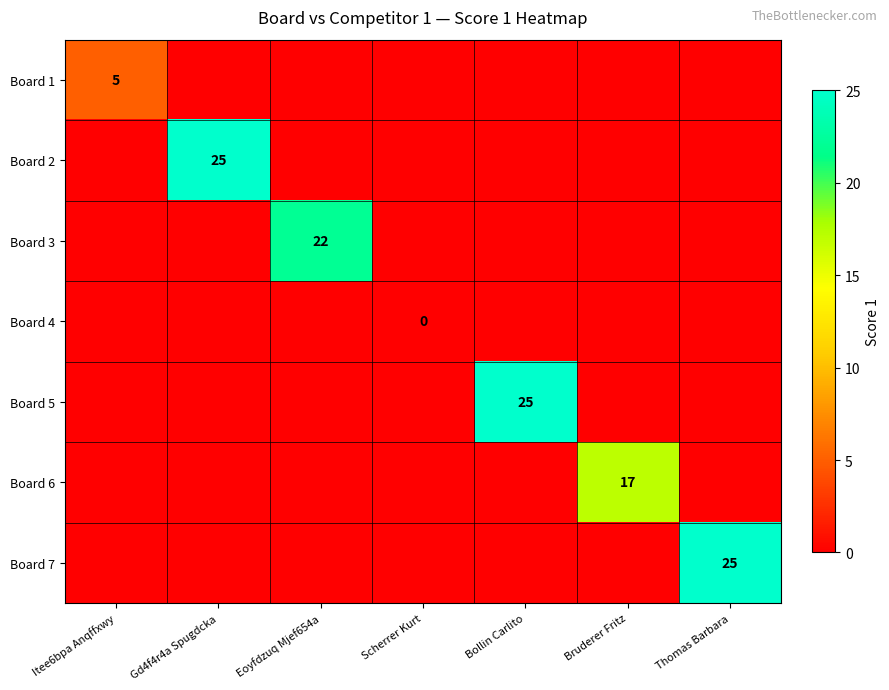

The value of Board 1 at Itee6bpa Anqffxwy is 5. True or false?

True